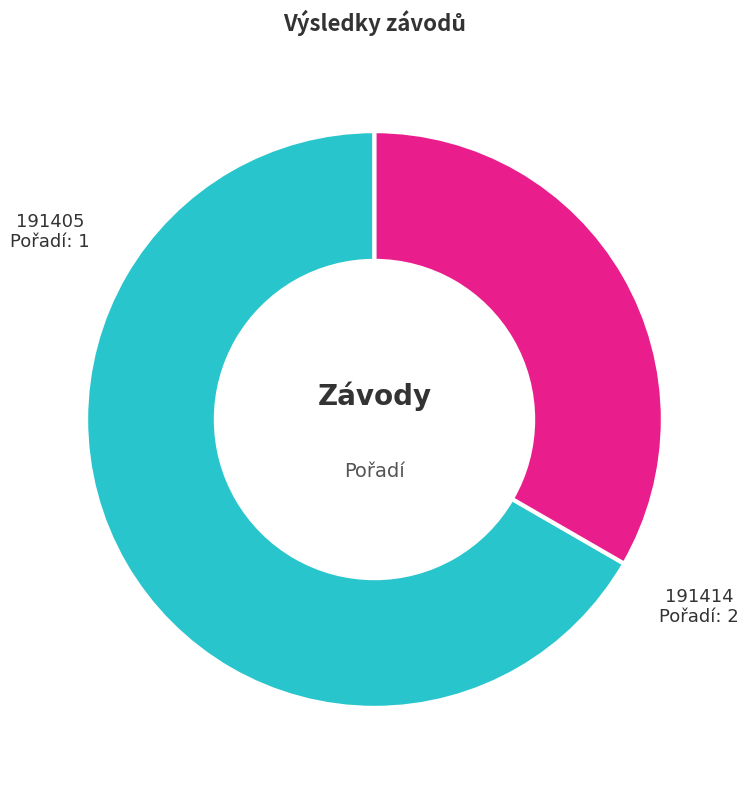

Which category has the biggest portion of the pie?

191414